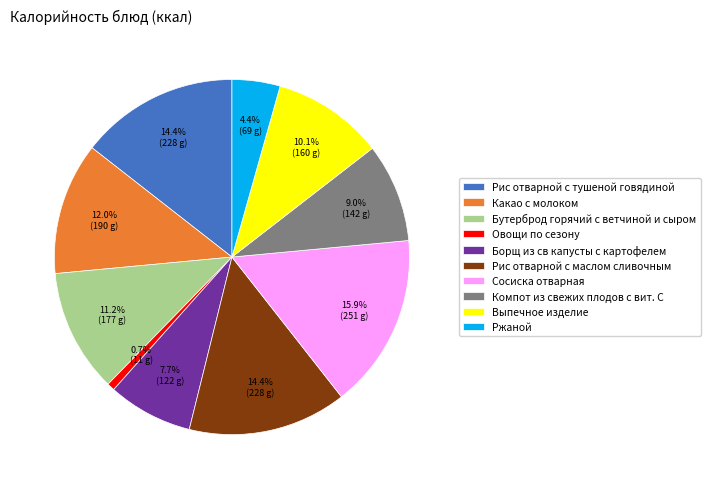

Does Борщ из св капусты с картофелем account for over 50% of the chart?

No